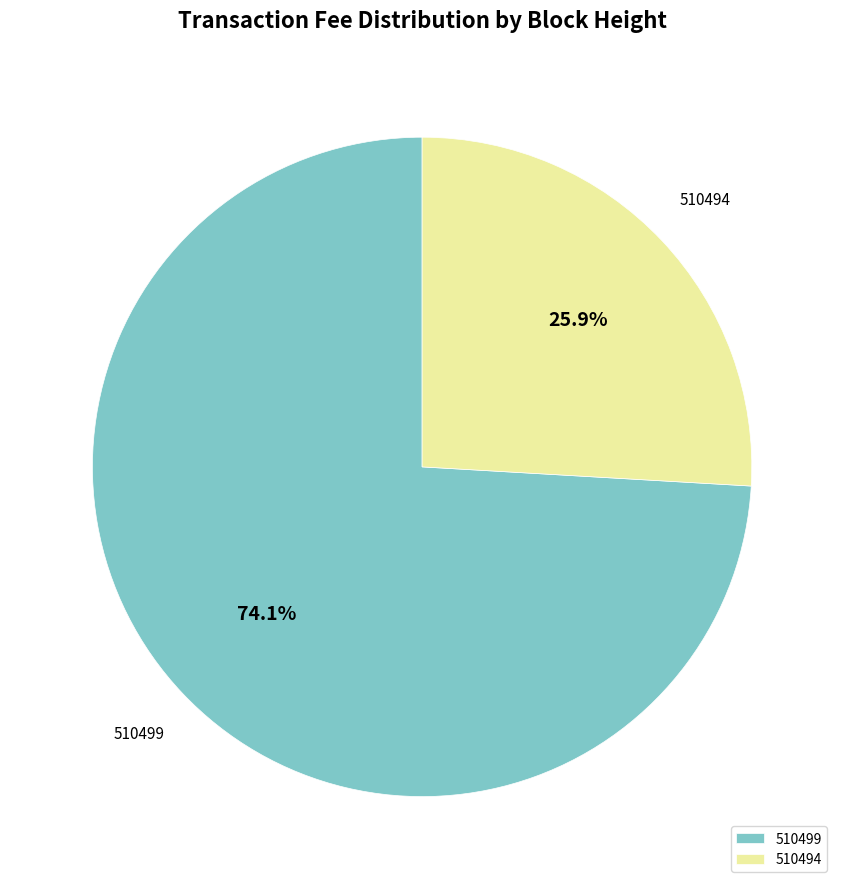

Count the number of slices in the pie.

2